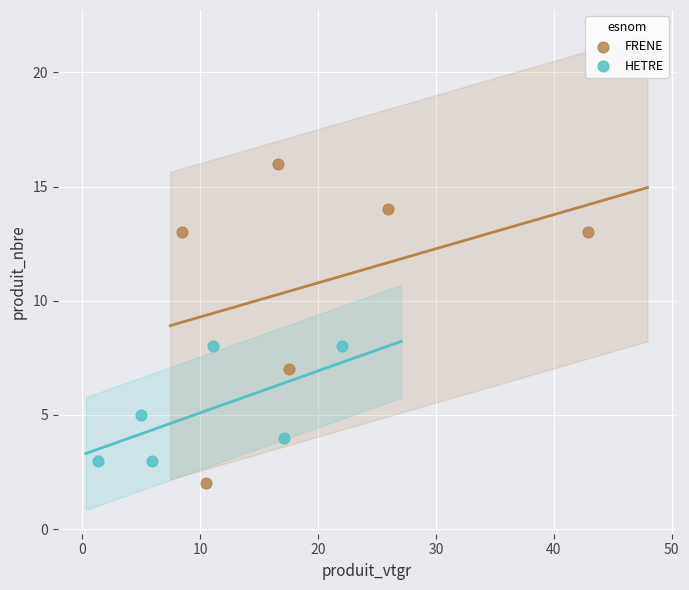

Which series contains the lowest Y value?

FRENE